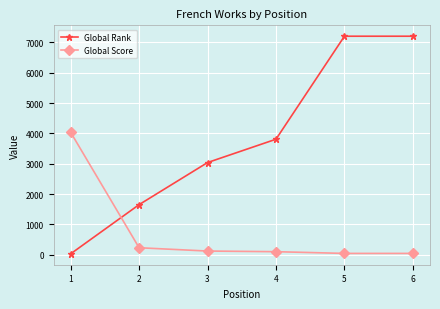

Rank the series by their maximum value, from lowest to highest.

Global Score, Global Rank